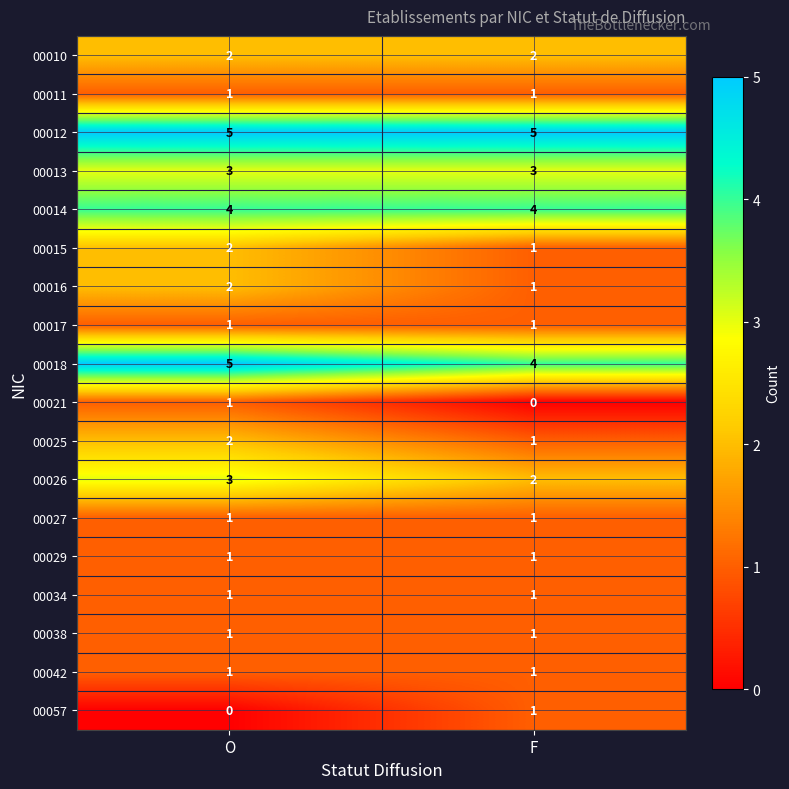

True or false: 00014 has a value of 4 at O.

True